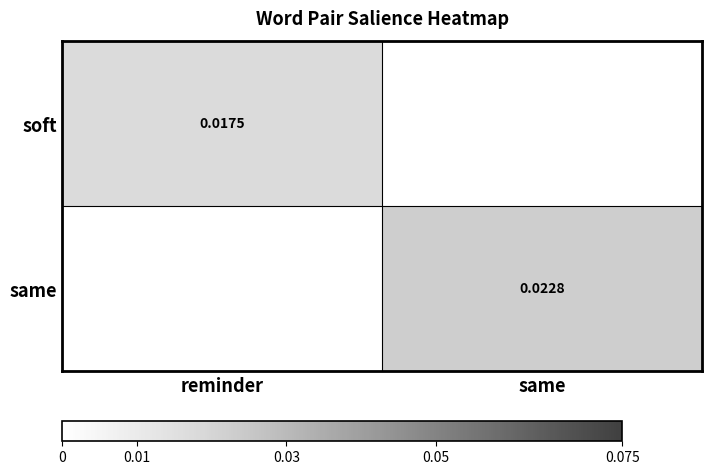

At how many categories does at least one series exceed 0?

2